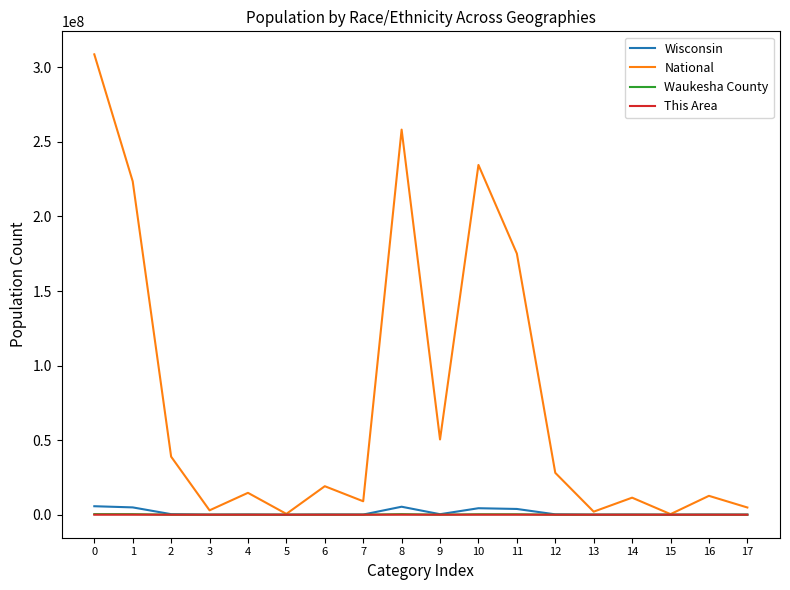

Between 1 and 12, which series saw the biggest shift?

National